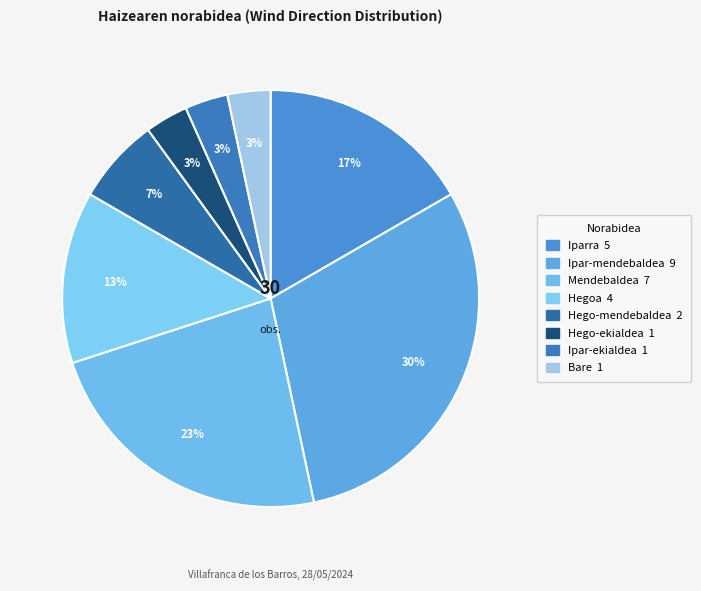

Is Bare the majority of the pie?

No